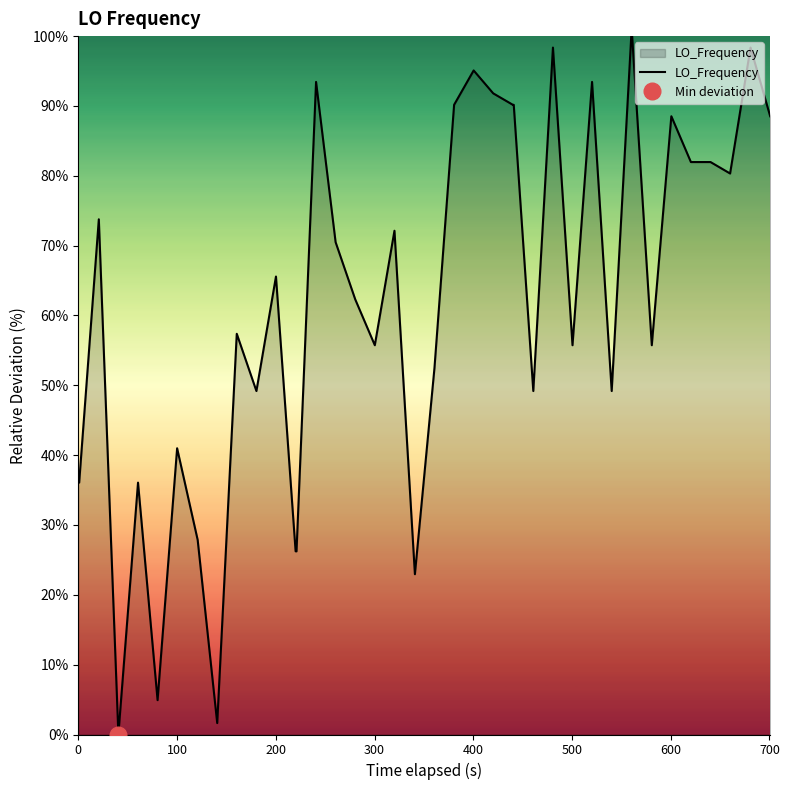

What is the highest value of the LO_Frequency series?

100.0